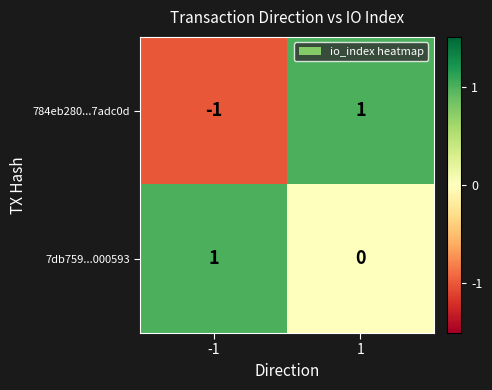

What is the spread (max minus min) of values at -1?

2